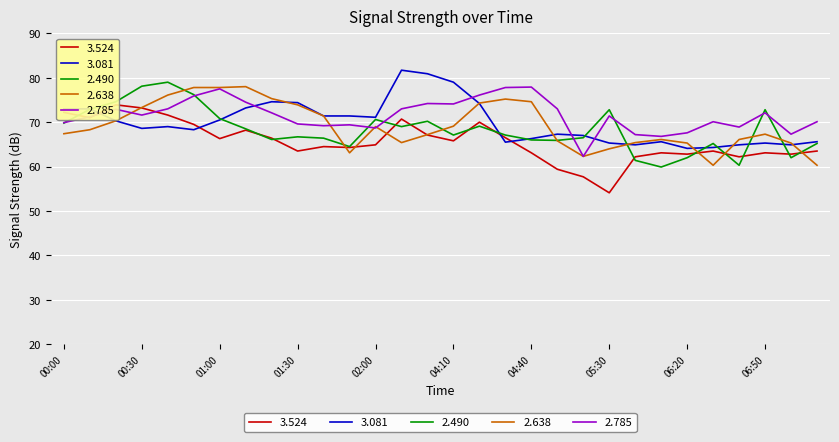

What is the minimum value for 2.785?

62.3